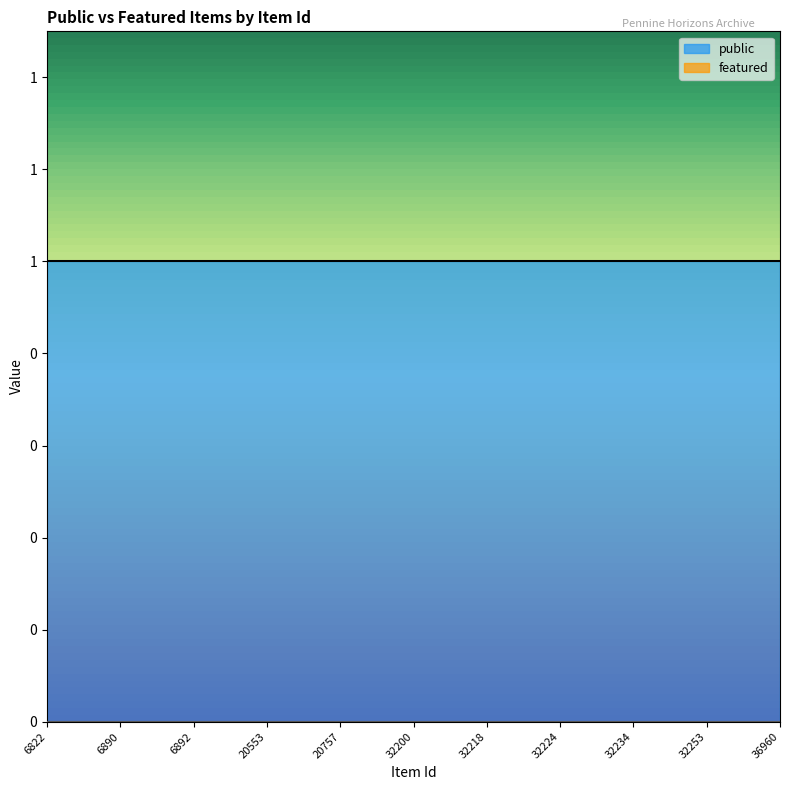

What is the spread (max minus min) of values at 32218?

1